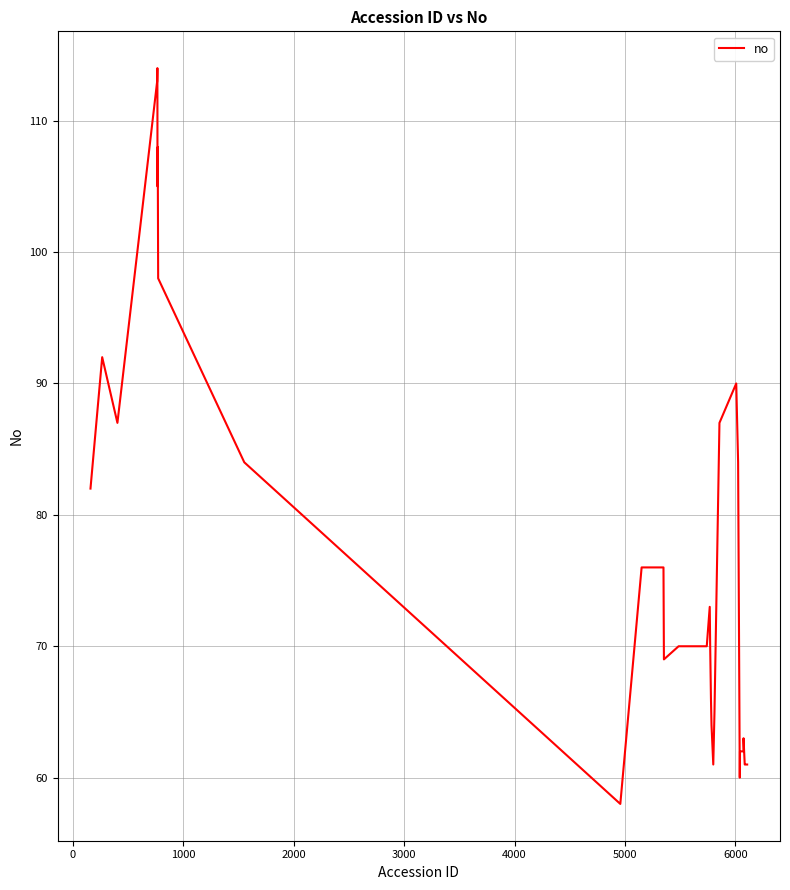

What is the difference between the maximum and minimum values?

56